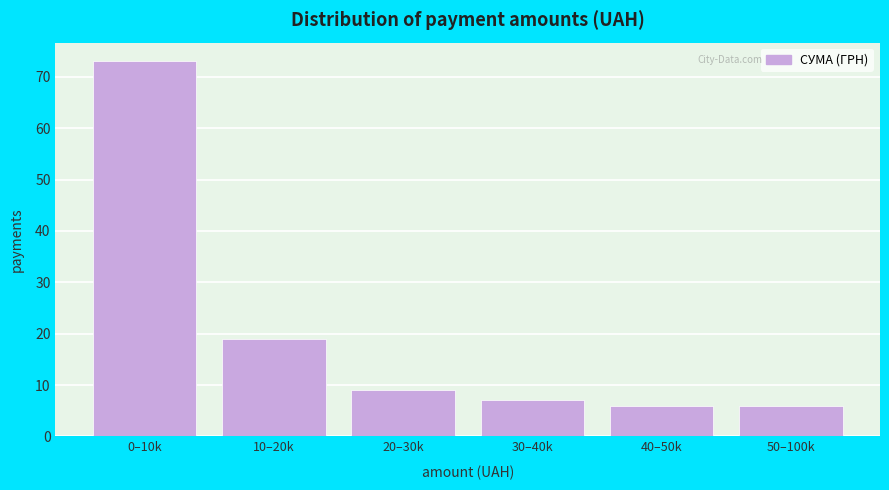

Reading right to left, transcribe all the data shown in this chart.

50–100k=6	40–50k=6	30–40k=7	20–30k=9	10–20k=19	0–10k=73